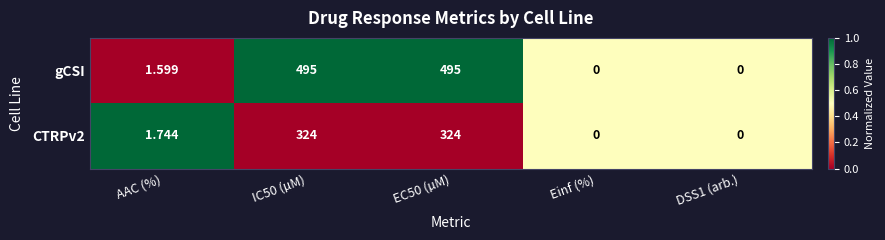

List the series in order of their peak value, highest first.

gCSI, CTRPv2